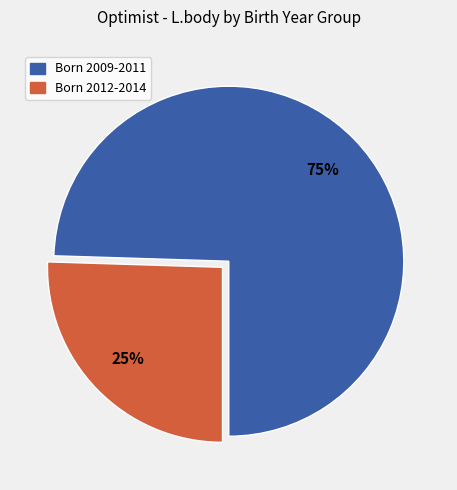

To the nearest percent, what is the average slice percentage?

50%